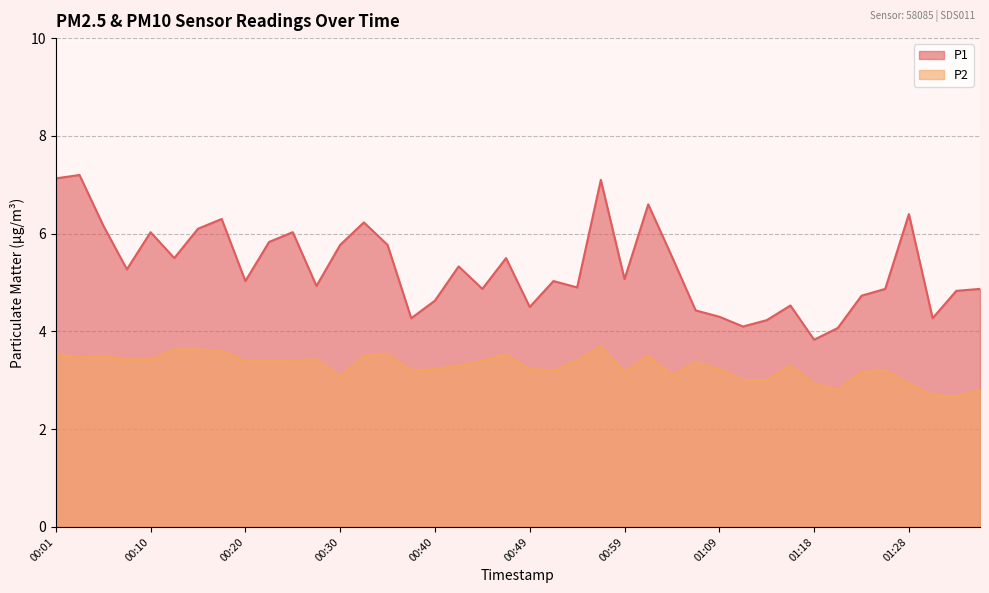

Does the chart display data point markers on the line(s)?

No